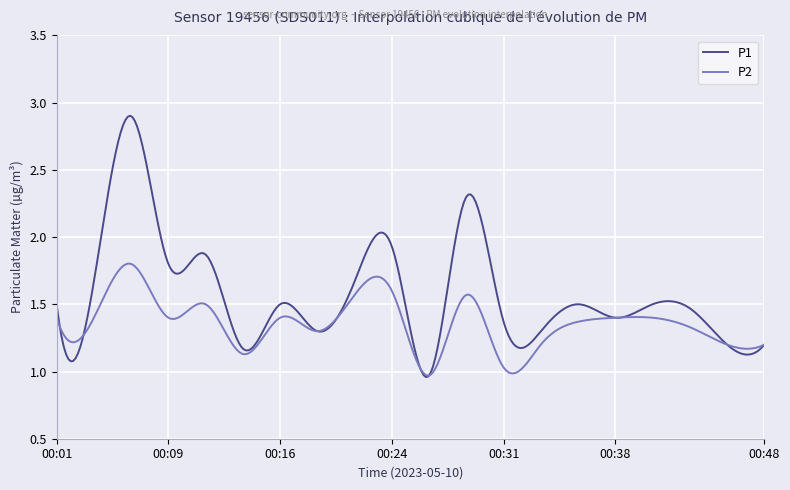

Rank the series by their average value, from lowest to highest.

P2, P1